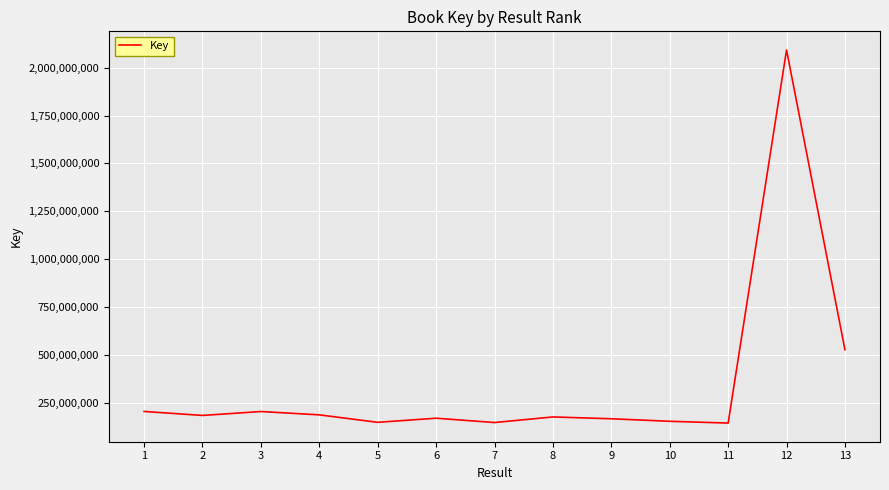

What is the sum of the values at 11 and 5?

292922959